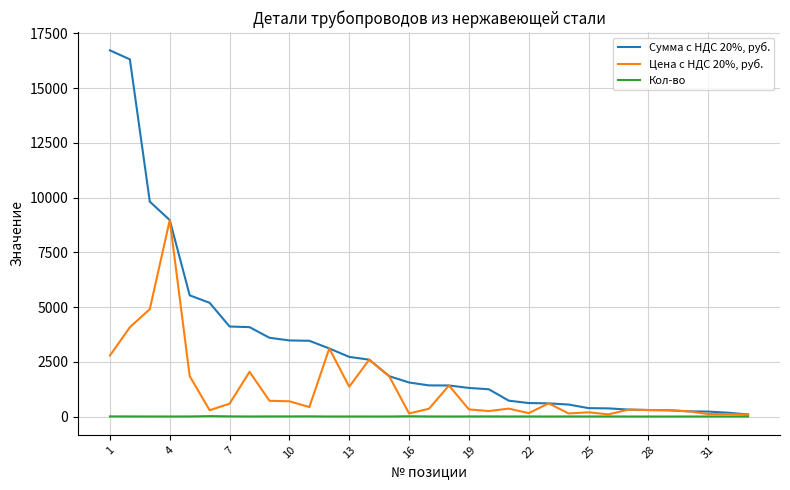

Which series has the widest spread of values?

Сумма с НДС 20%, руб.